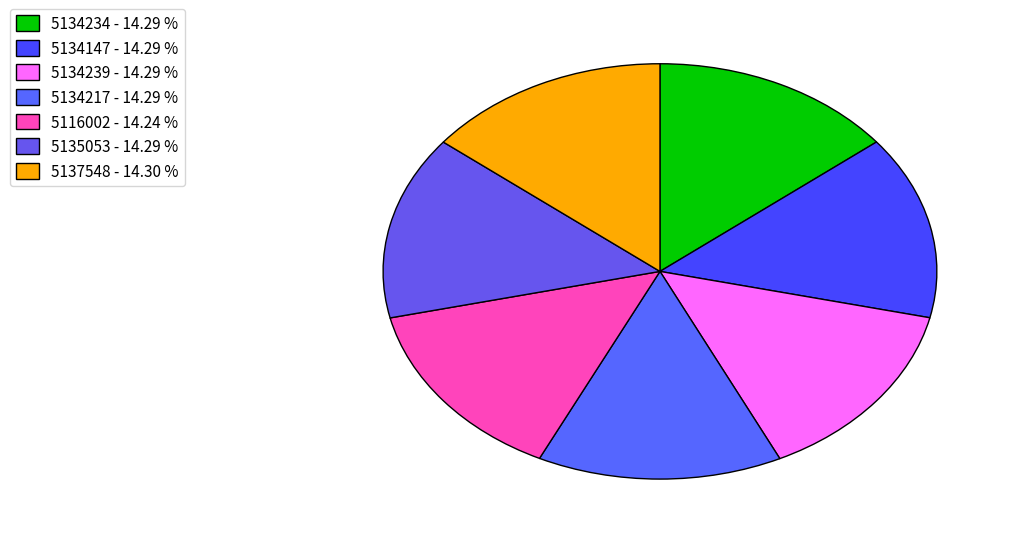

Is there a majority slice in this chart?

No